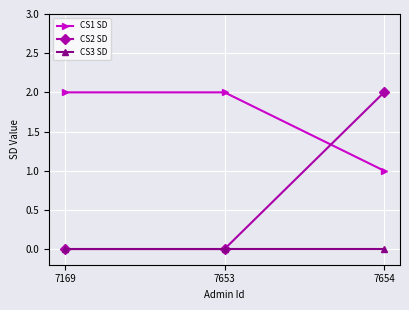

Is it true that CS2 SD equals 0 at 7169?

True